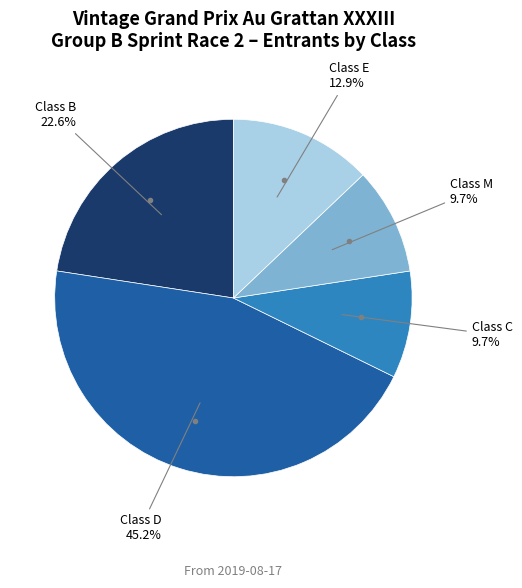

Is there any slice that represents more than half of the pie?

No